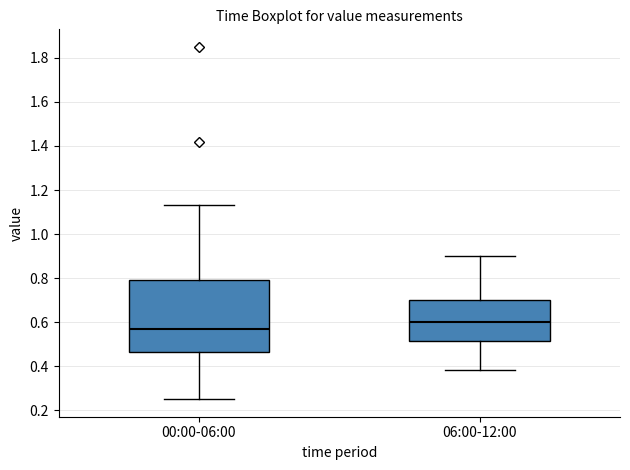

Where does the median line of the box for 00:00-06:00 sit on the y-axis? The values are not printed on the chart, so give them approximately, as read against the axis.

0.58